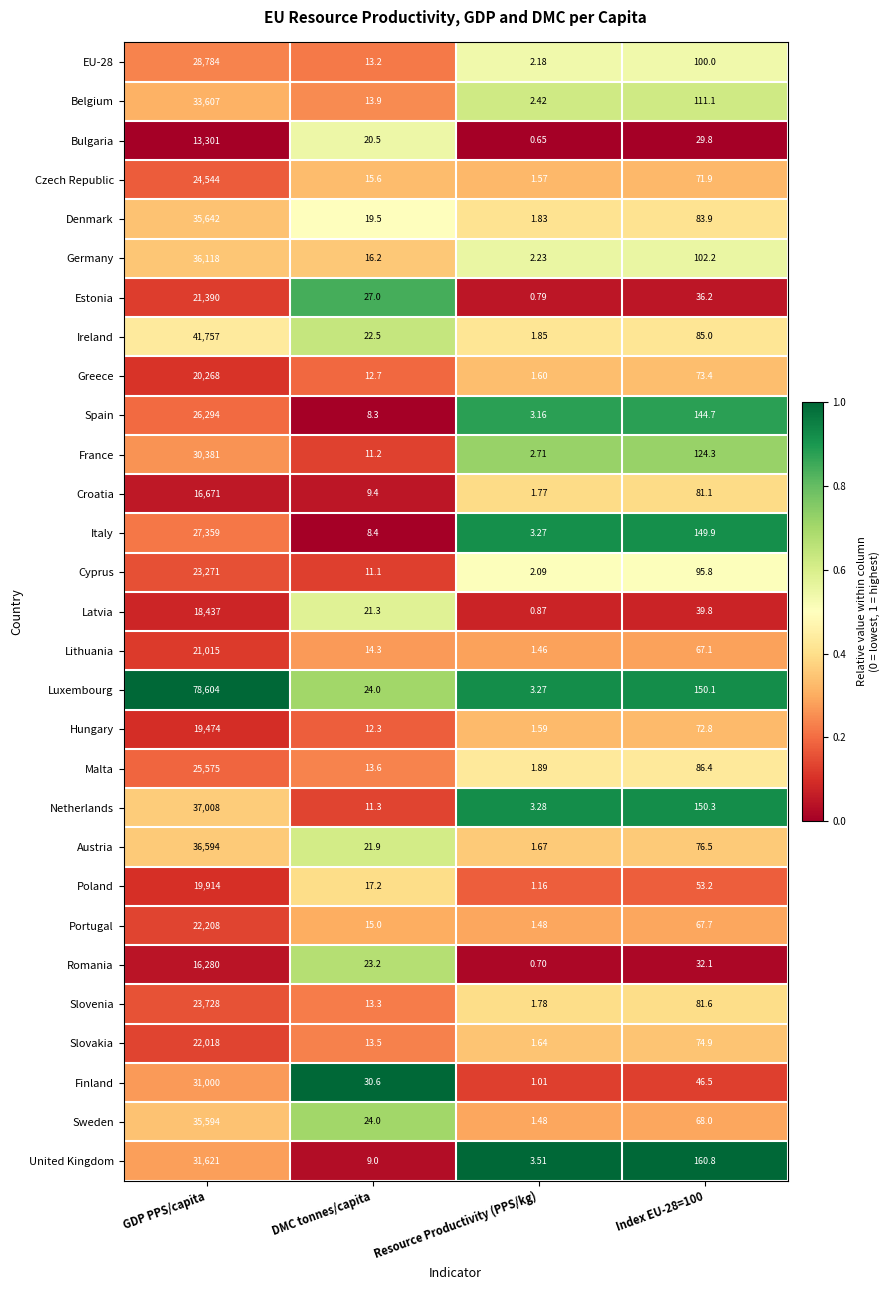

Where does the Greece series first go above 73?

GDP PPS/capita